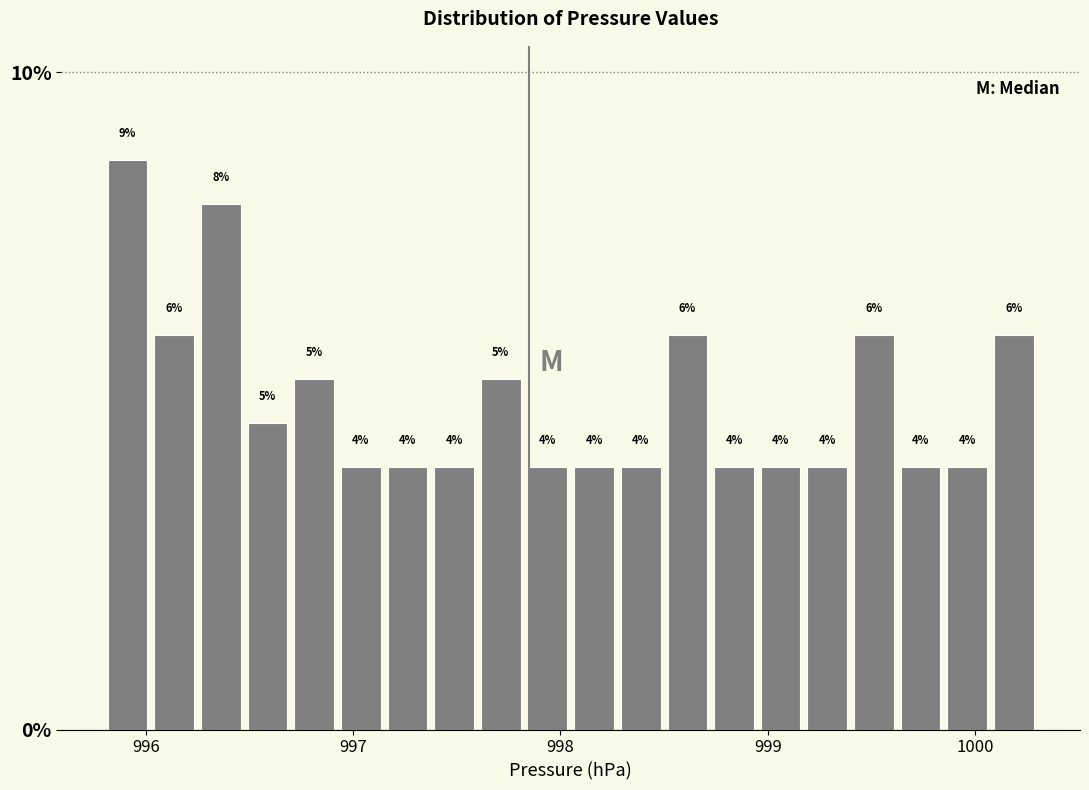

Read against the x-axis, roughly where is the centre of the tallest bar?

995.9